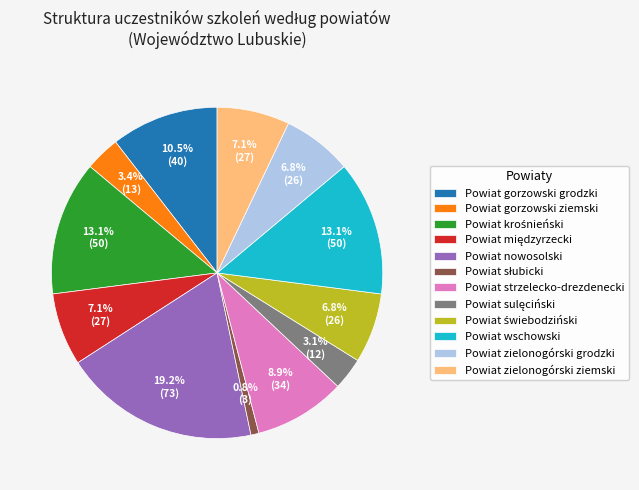

Is the sum of Powiat gorzowski grodzki and Powiat wschowski greater than half?

No